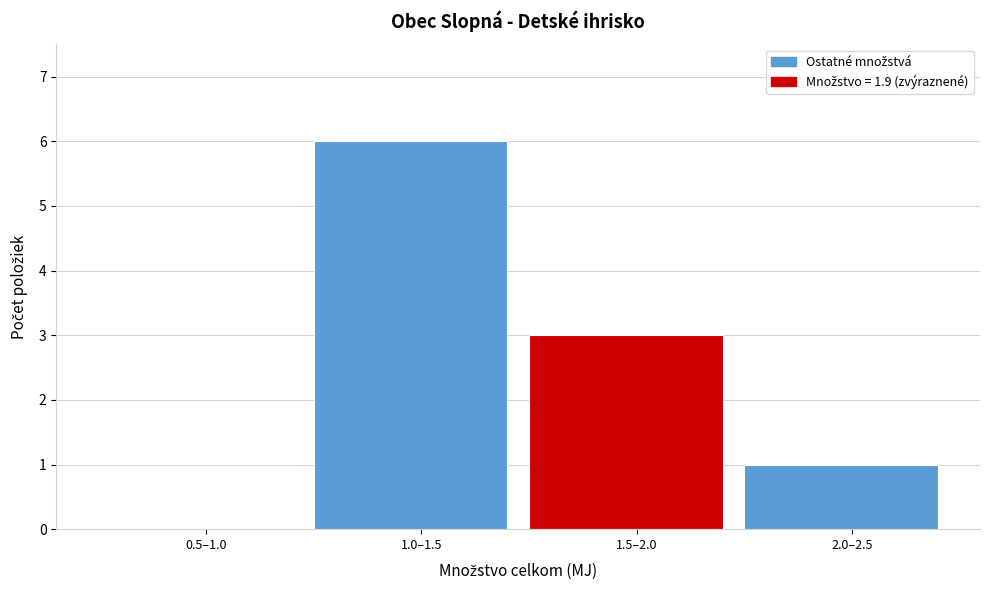

Reading left to right, transcribe all the data shown in this chart.

0.5–1.0=0	1.0–1.5=6	1.5–2.0=3	2.0–2.5=1